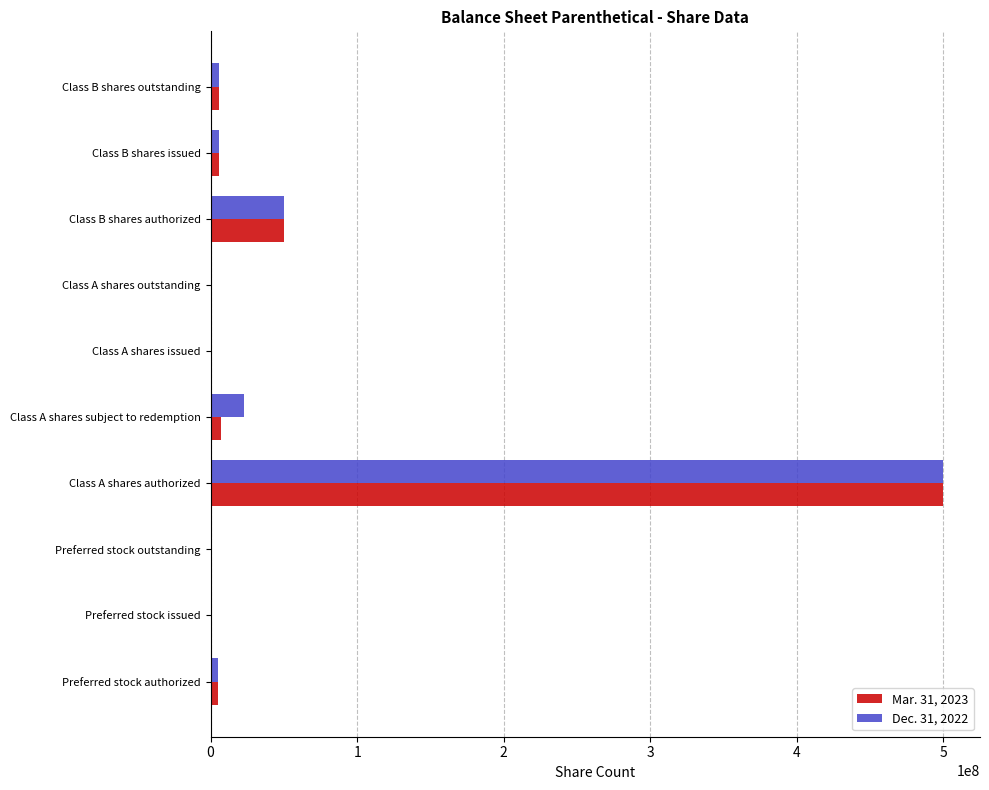

The value of Dec. 31, 2022 at Class B shares authorized is 50000000. True or false?

True